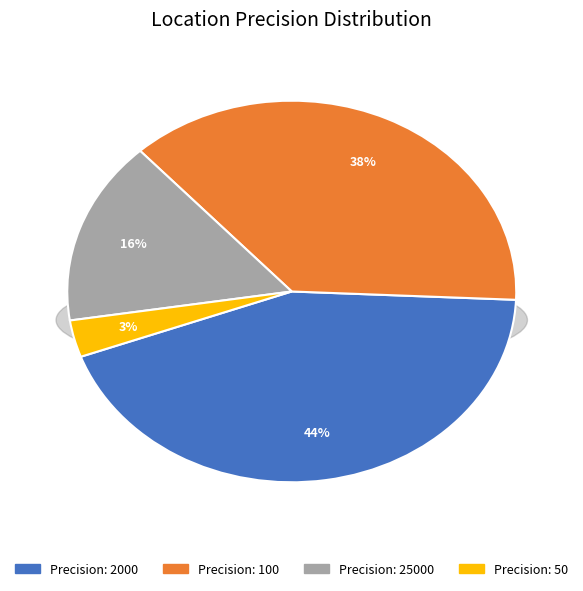

The 100 slice represents 32% of the pie. True or false?

False